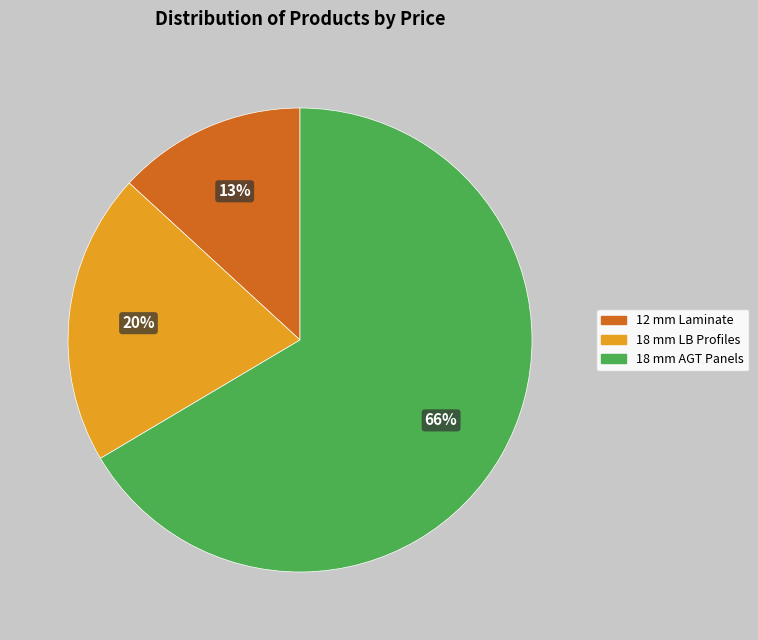

What is the largest slice in the pie chart?

18 mm AGT Panels